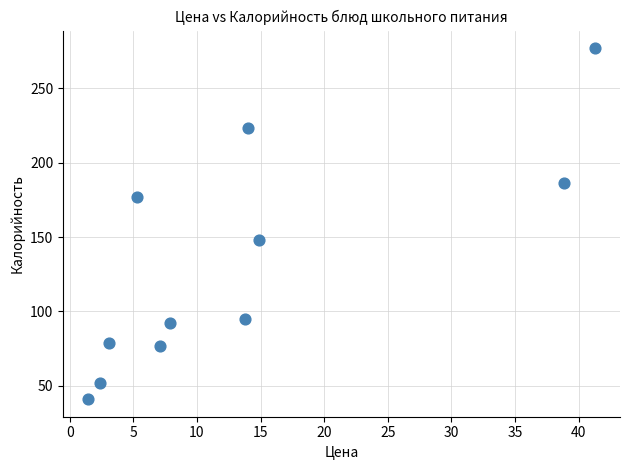

What is the average Y value?

132